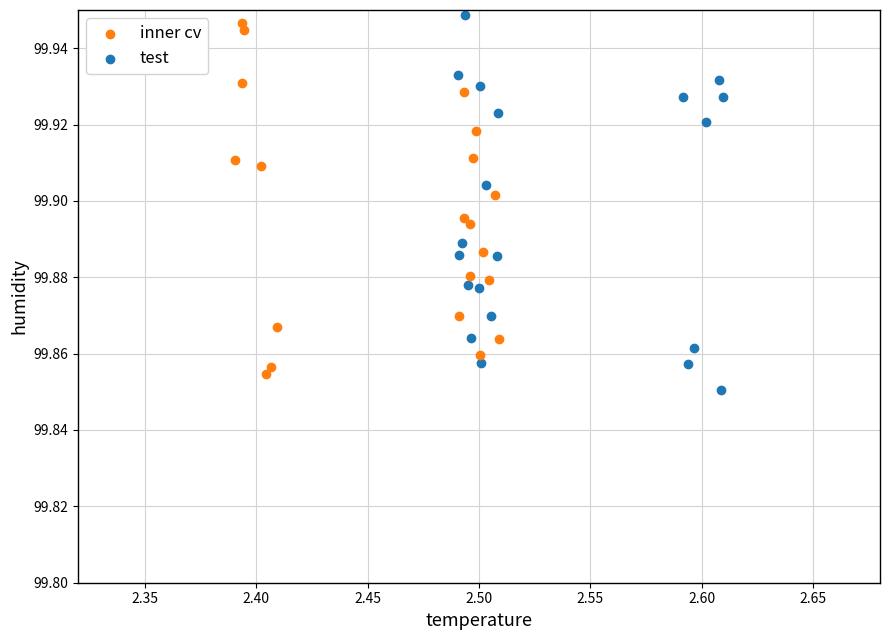

Which series contains the highest Y value?

test